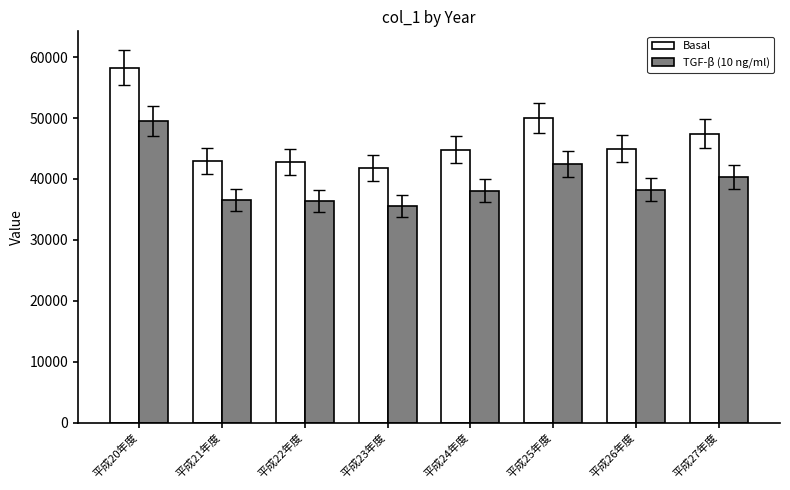

What is the highest value of the TGF-β (10 ng/ml) series?

49526.1